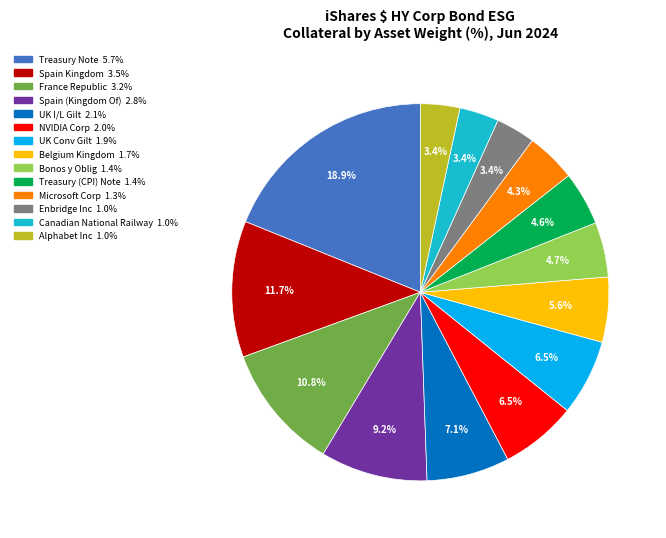

Which category has the biggest portion of the pie?

Treasury Note